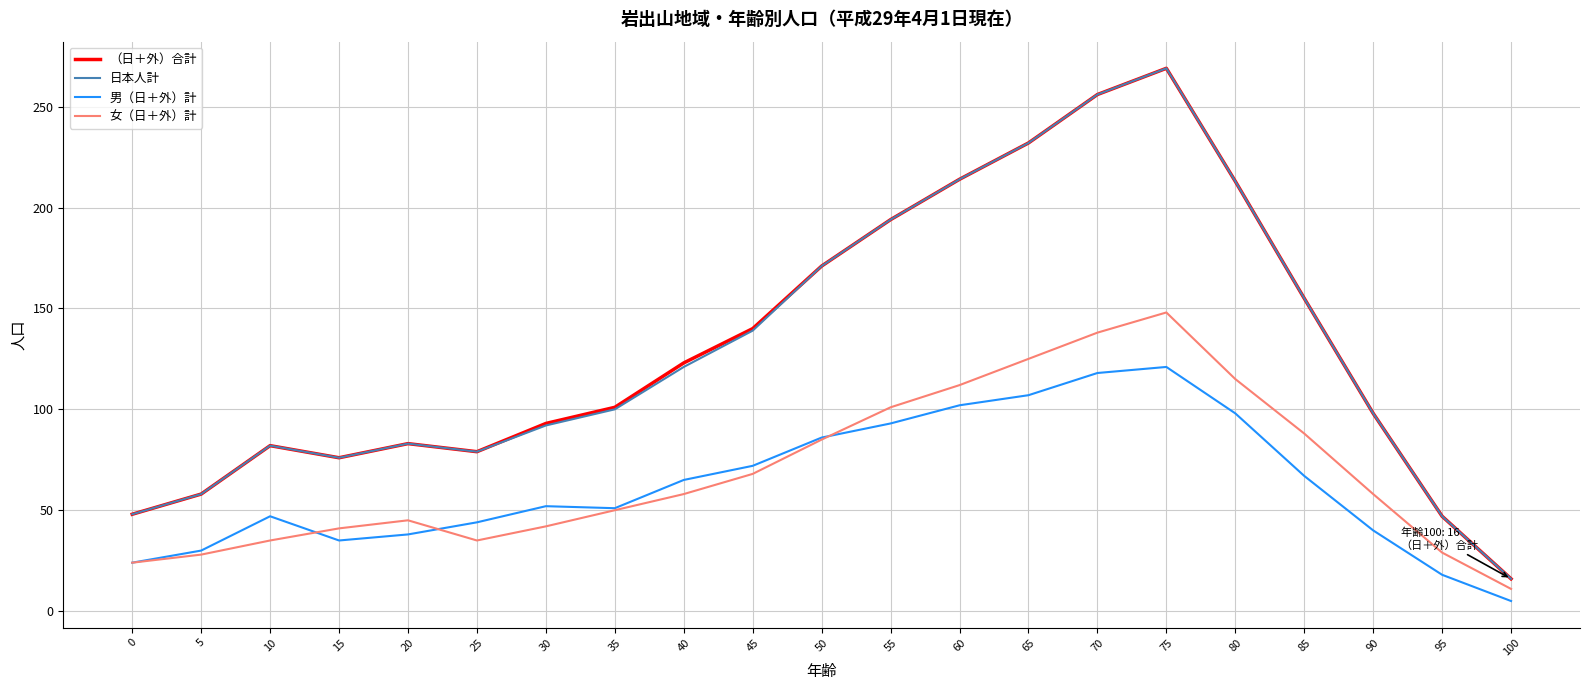

At which category does 女（日＋外）計 reach its first local valley?

25